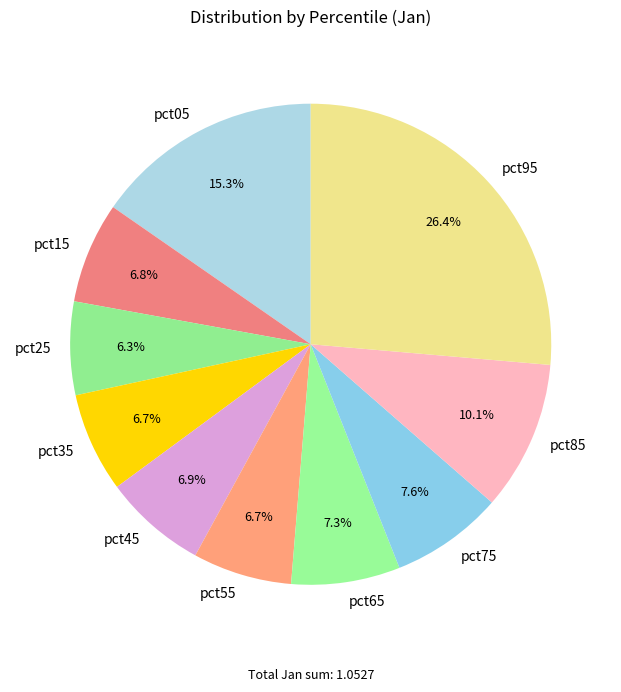

Which category has the biggest portion of the pie?

pct95